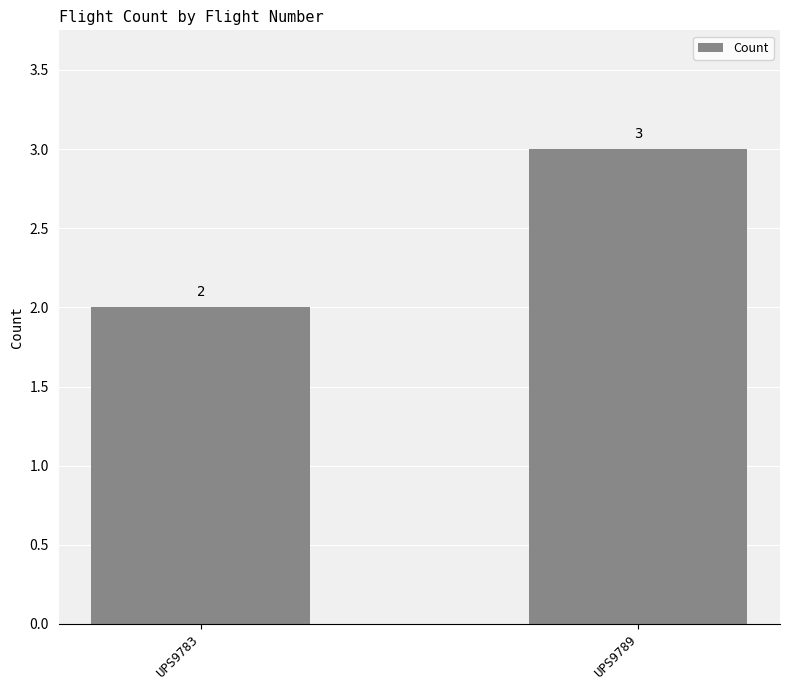

Reading right to left, what are all the values shown in this chart?

UPS9789=3	UPS9783=2